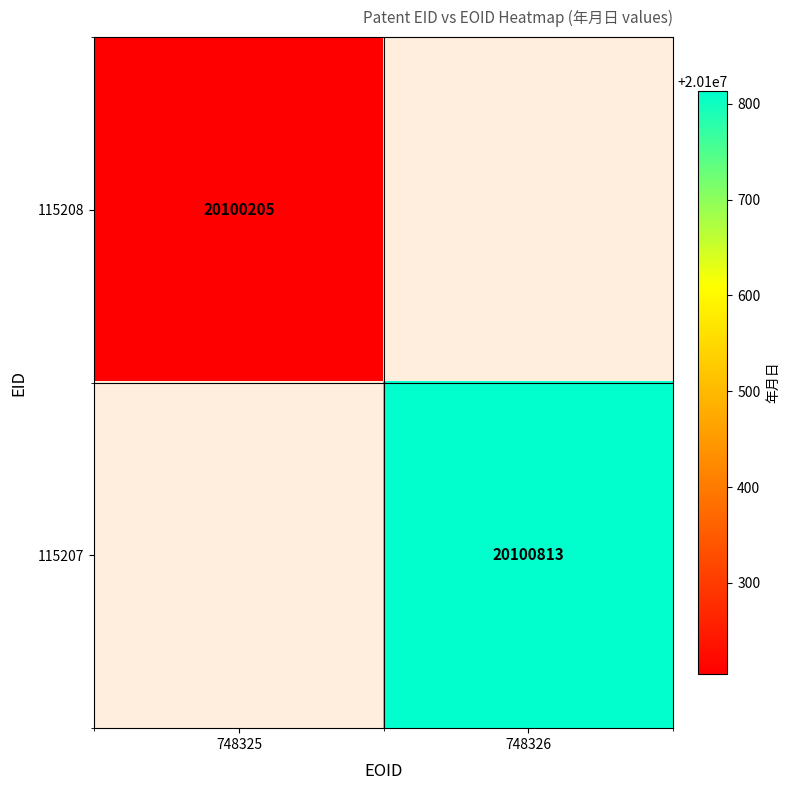

At how many categories does at least one series exceed 20100277?

1